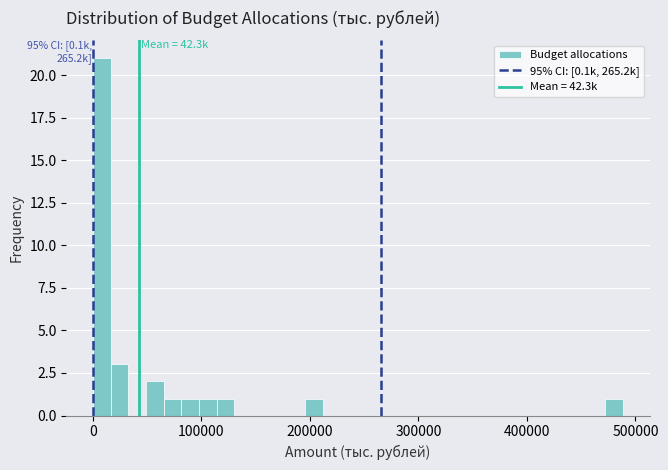

Read against the x-axis, roughly where is the centre of the tallest bar?

10000